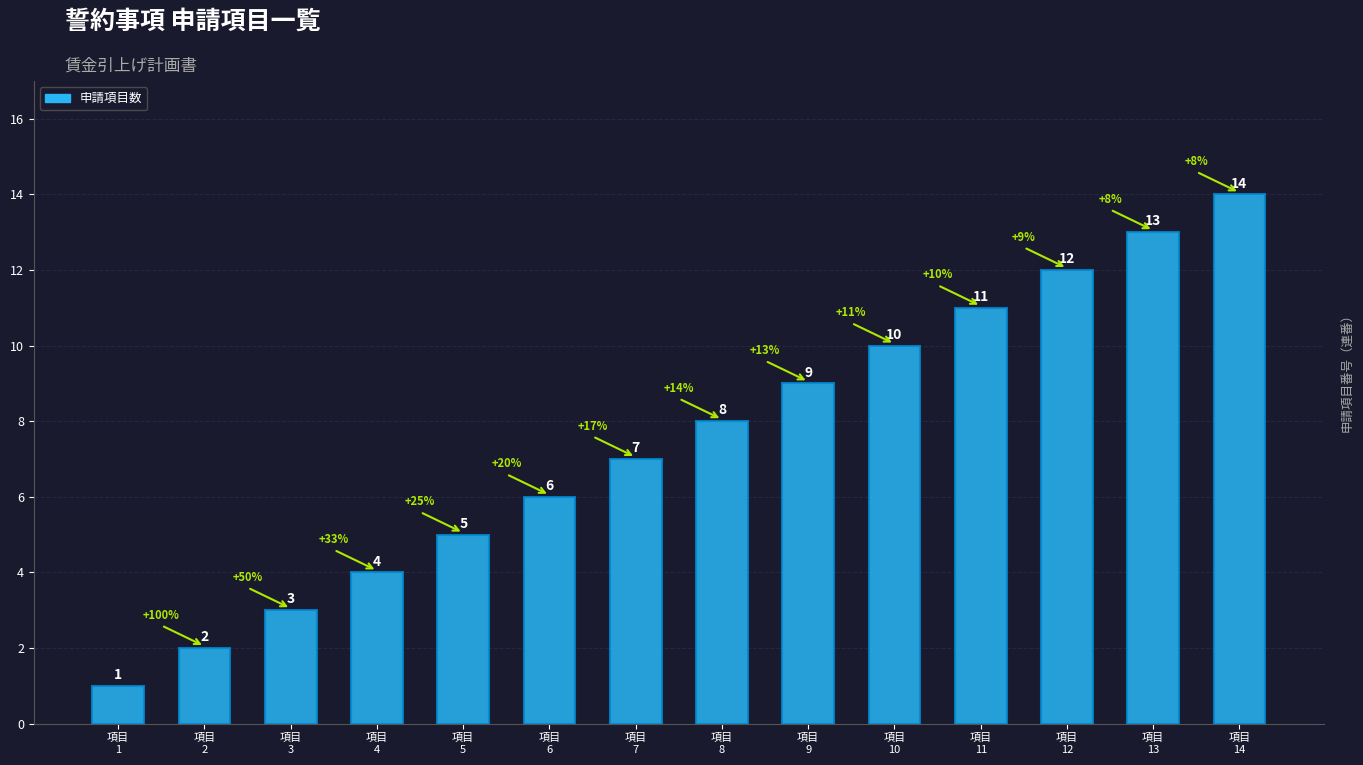

What is the sum of all values?

105